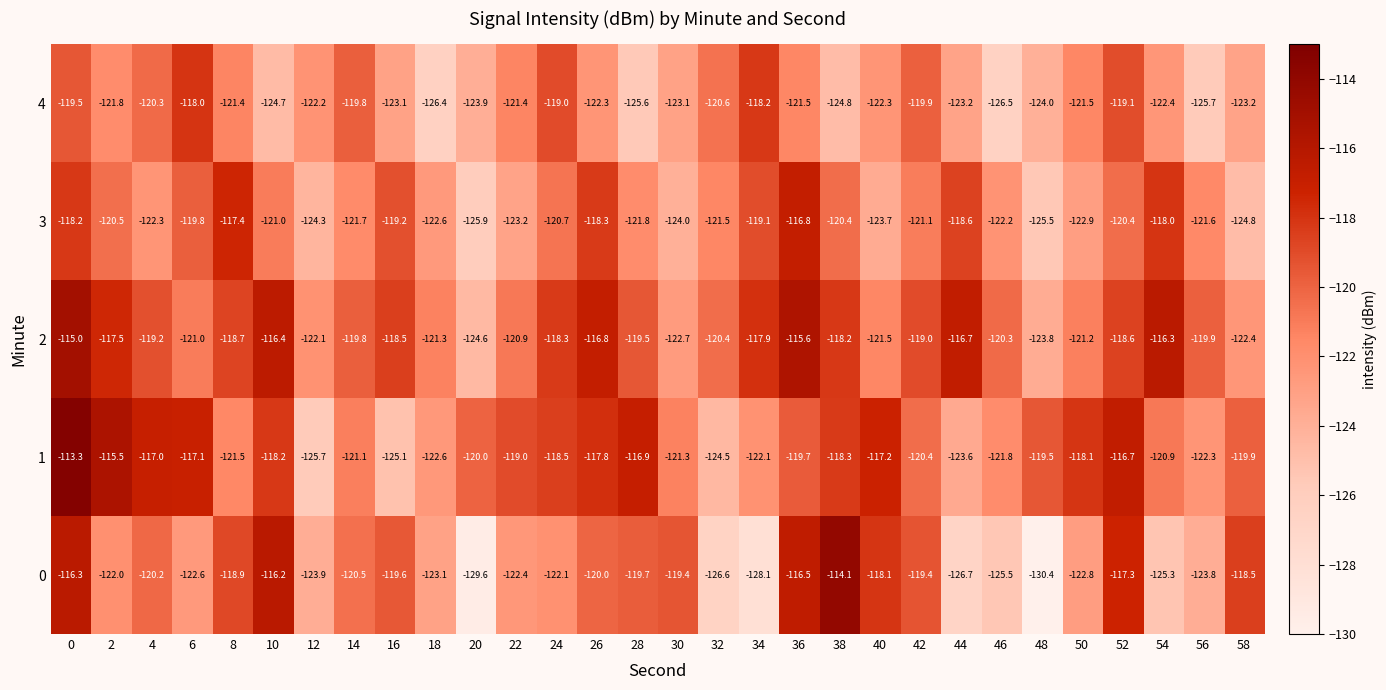

What is the spread (max minus min) of values at 56?

5.8